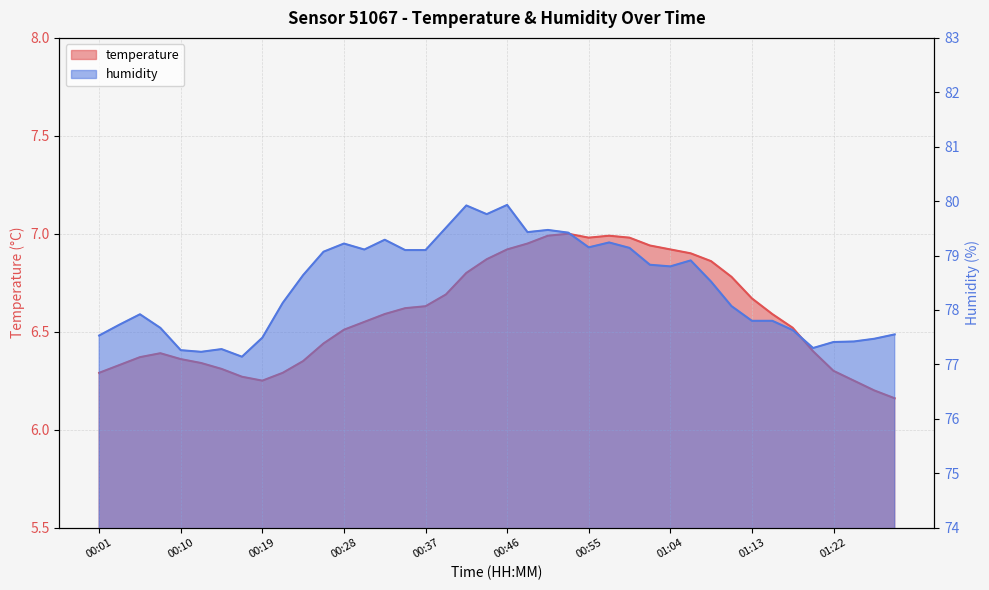

Is the value of temperature at 00:26 greater than the value of humidity at 01:22?

No